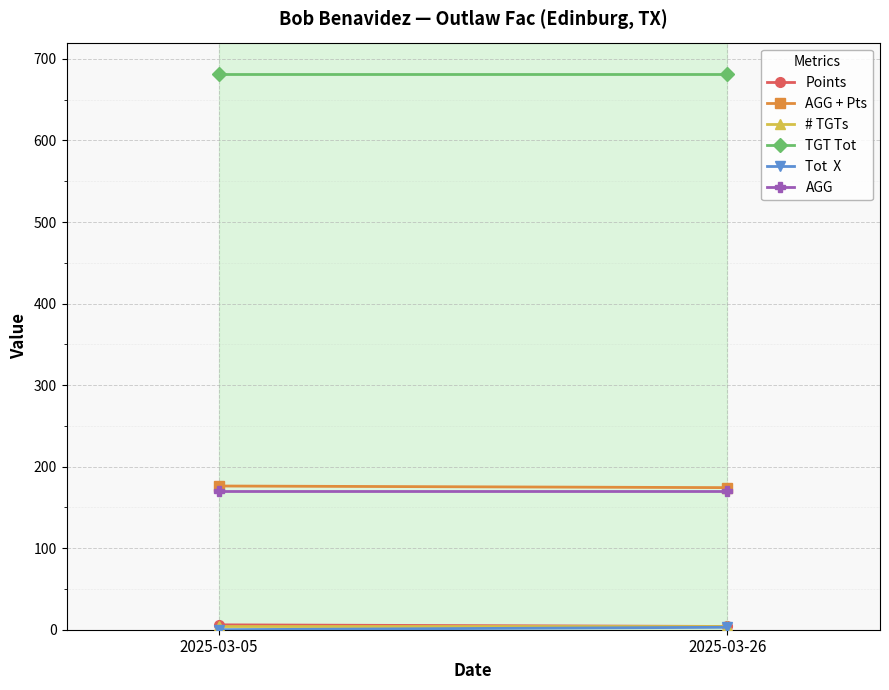

The Points series shows 4.0 at 2025-03-26. True or false?

True